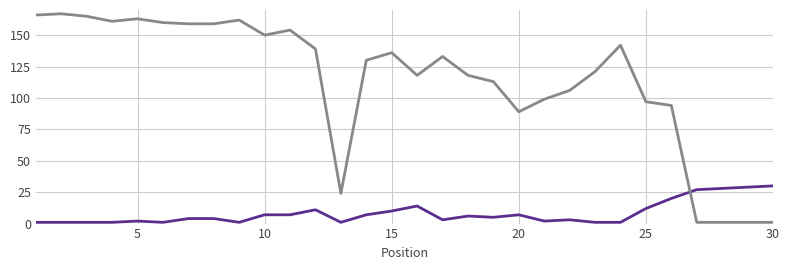

What is the maximum value shown in the chart?

167